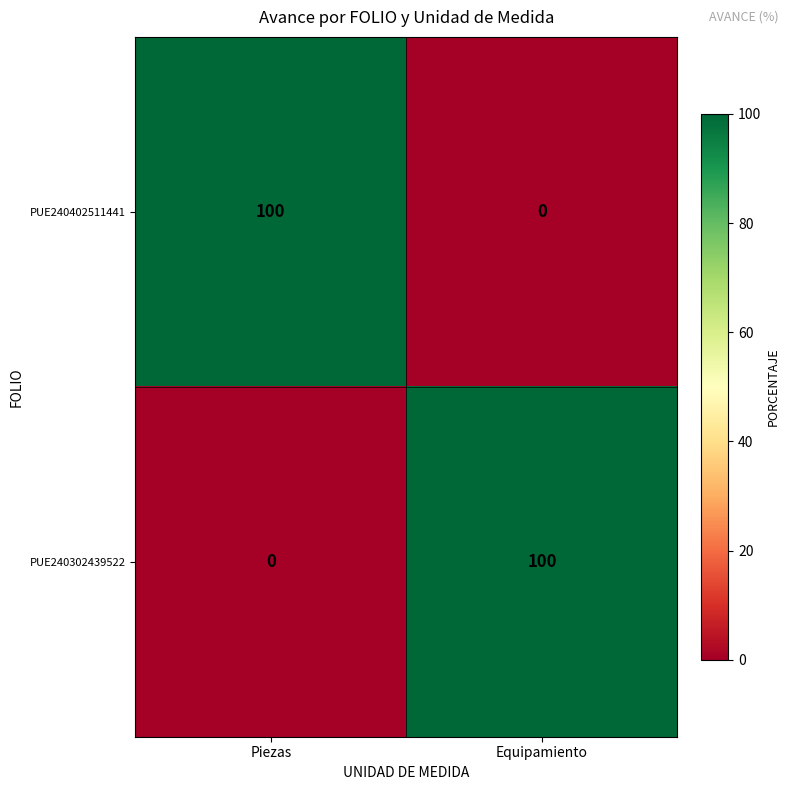

Read the PUE240302439522 value at Equipamiento.

100